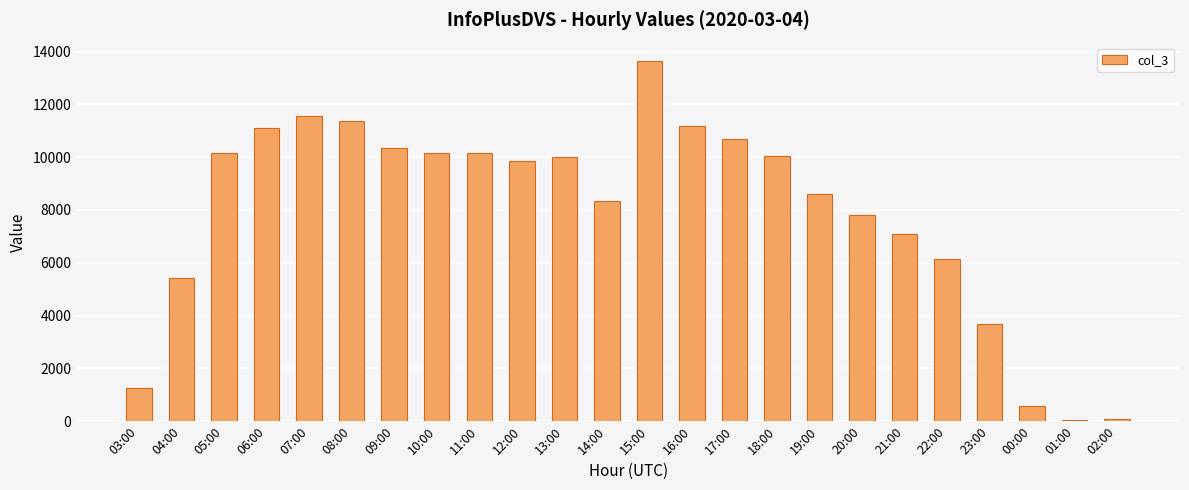

What is the change in value from 04:00 to 13:00?

+4572